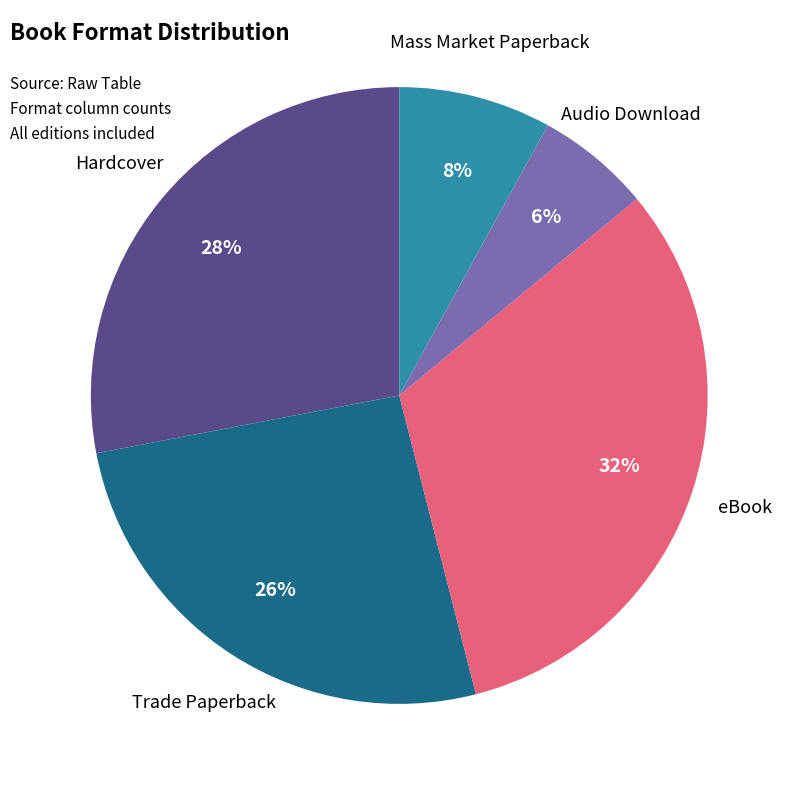

Is there any slice that represents more than half of the pie?

No